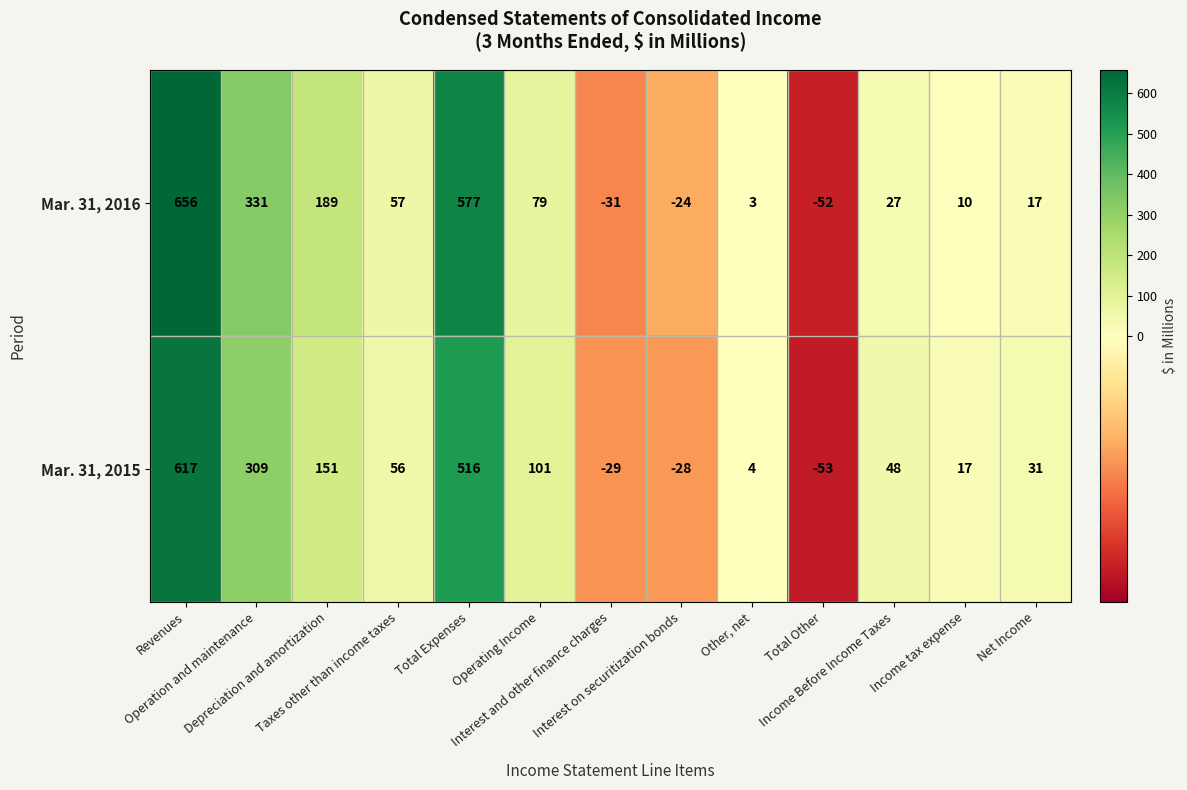

What is the highest value of the Mar. 31, 2016 series?

656